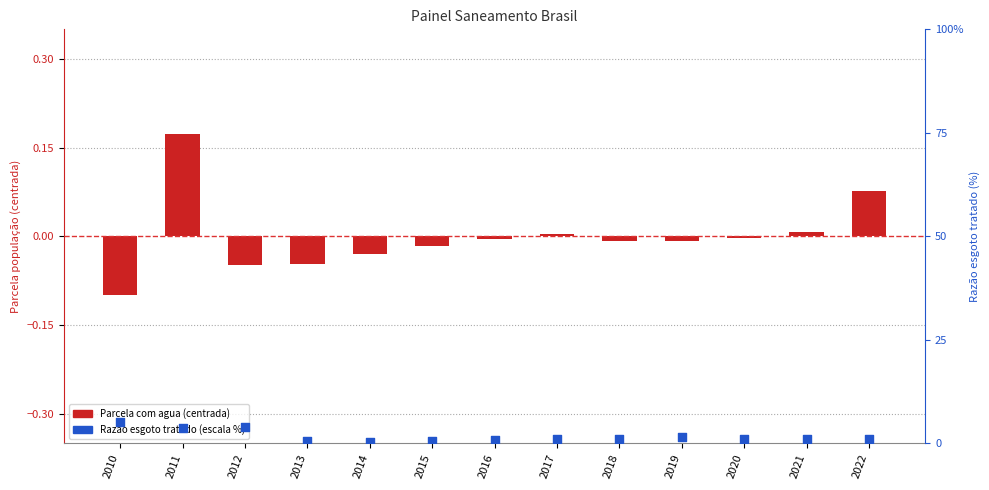

Which series contains the highest Y value?

Razao esgoto tratado (%)